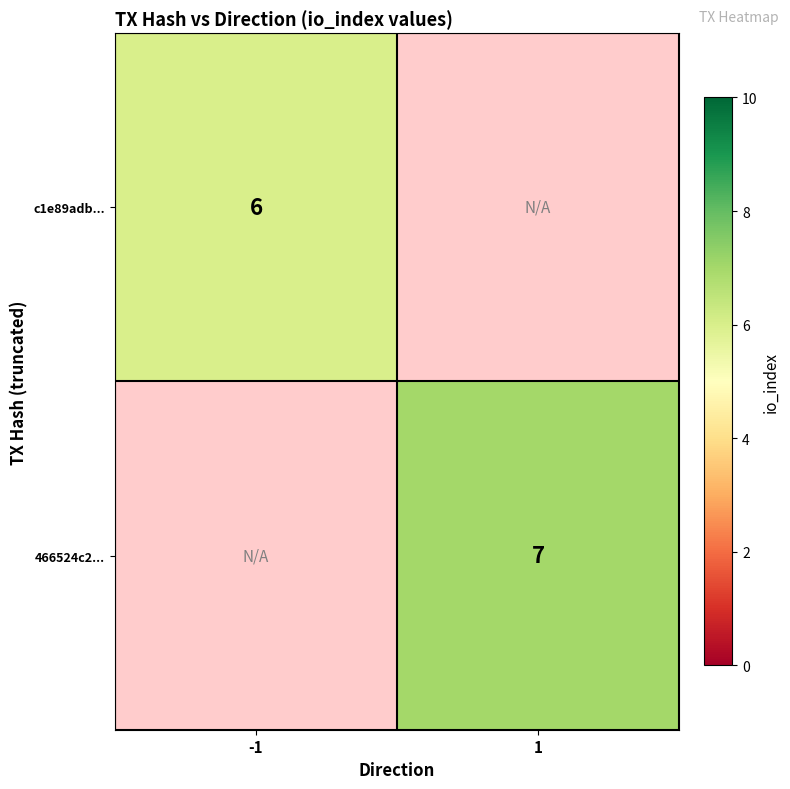

The value of 466524c2... at 1 is 7. True or false?

True